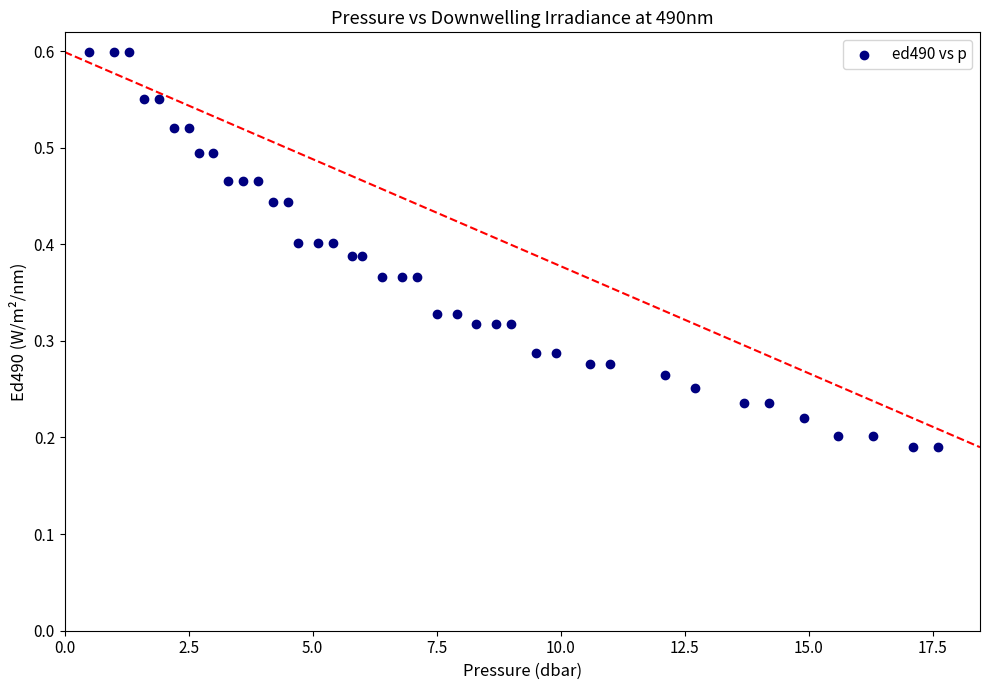

What is the range of X values (max minus min)?

17.1